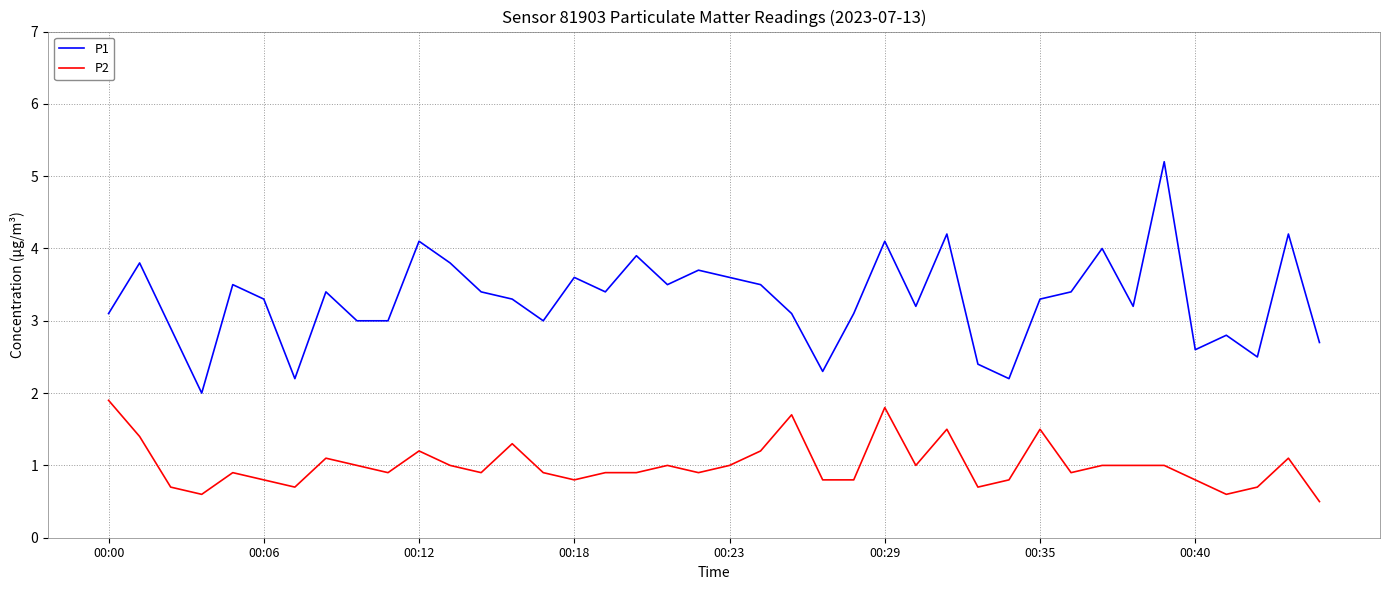

Rank the series by their maximum value, from lowest to highest.

P2, P1